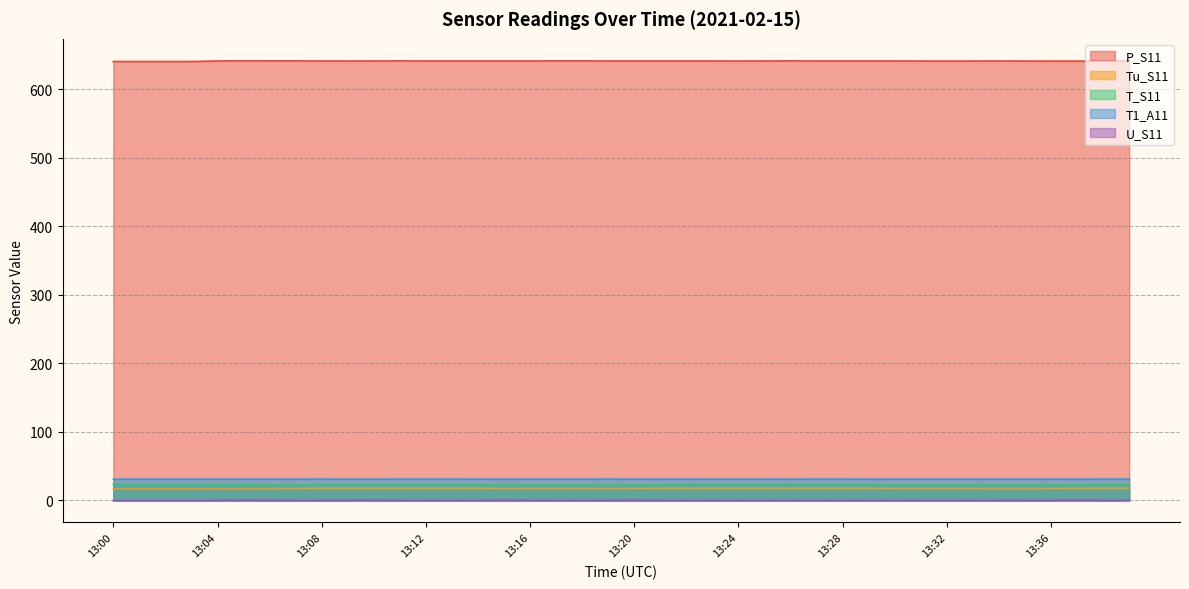

True or false: T1_A11 and Tu_S11 cross at least once.

False